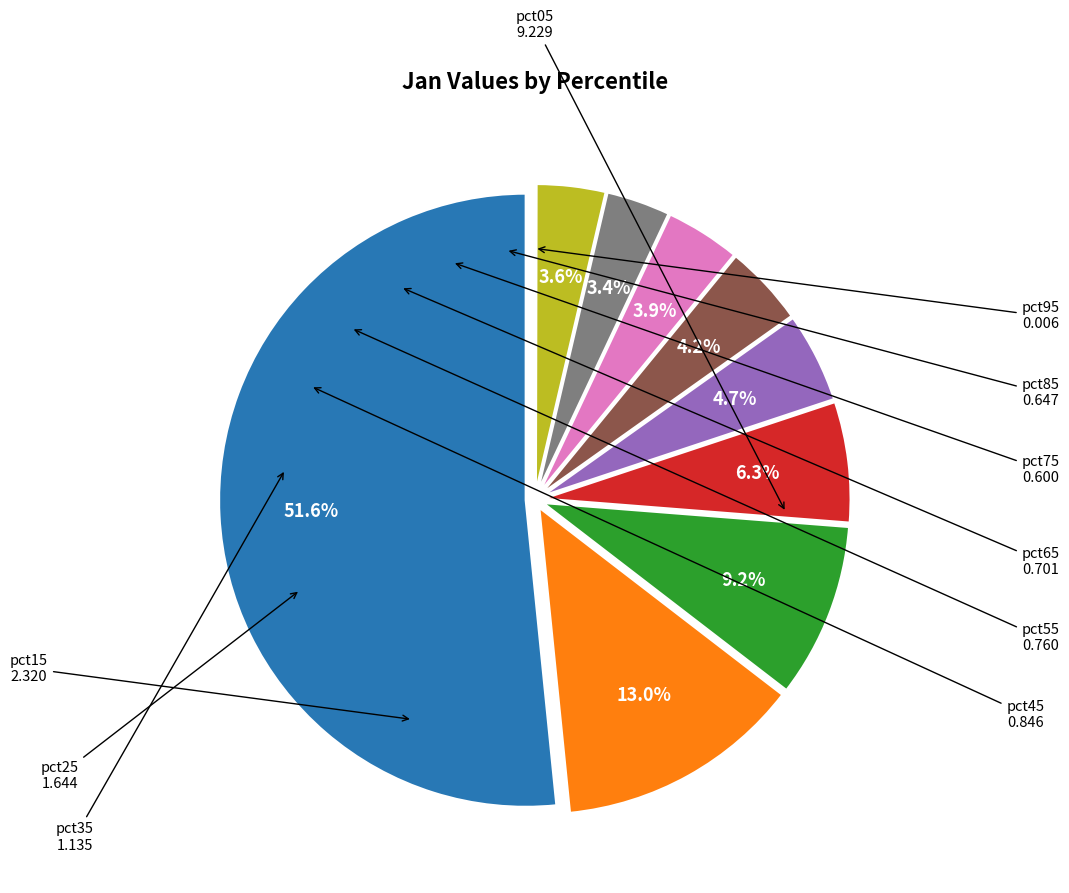

Is there a majority slice in this chart?

Yes